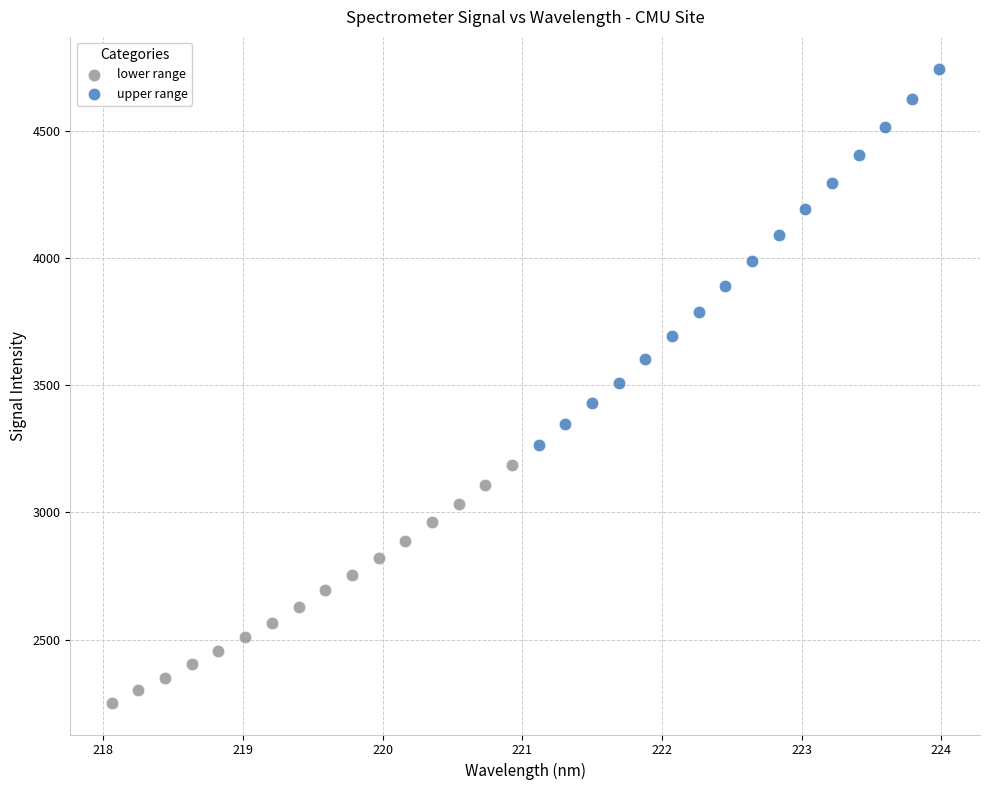

Which series reaches the maximum Y coordinate?

upper range